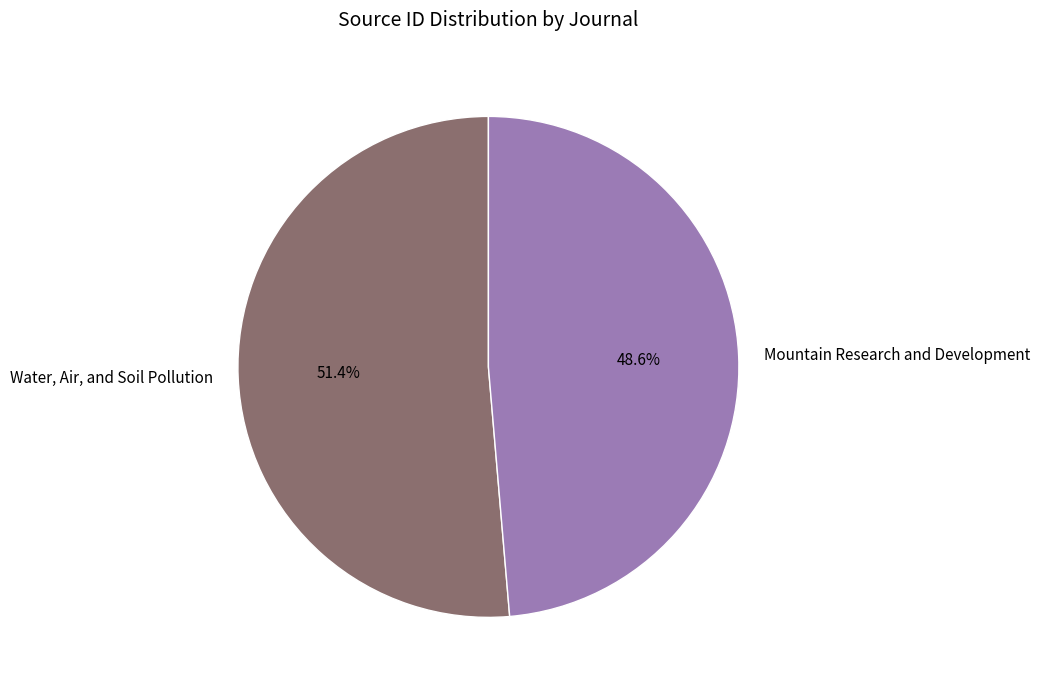

How many segments does this pie chart have?

2